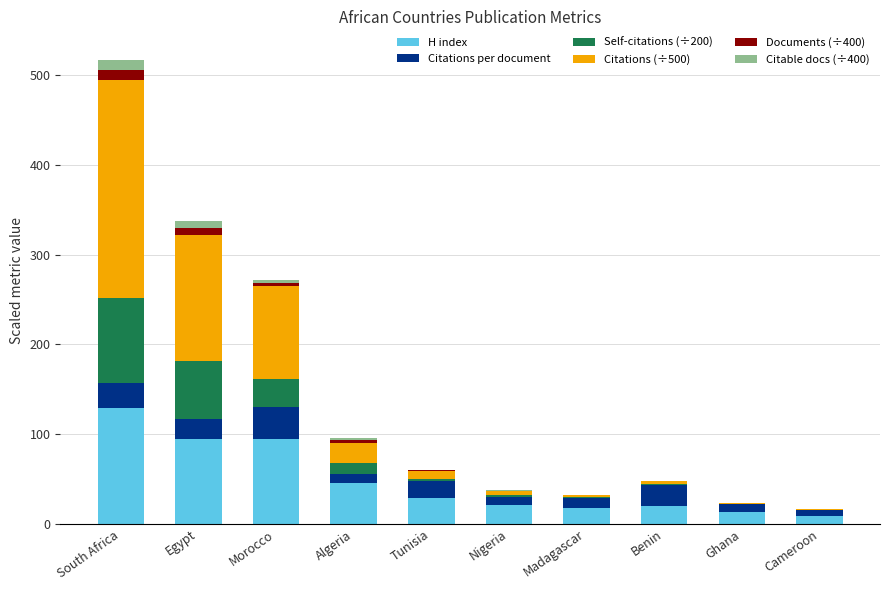

Are the bars grouped side by side (vs. stacked)?

No